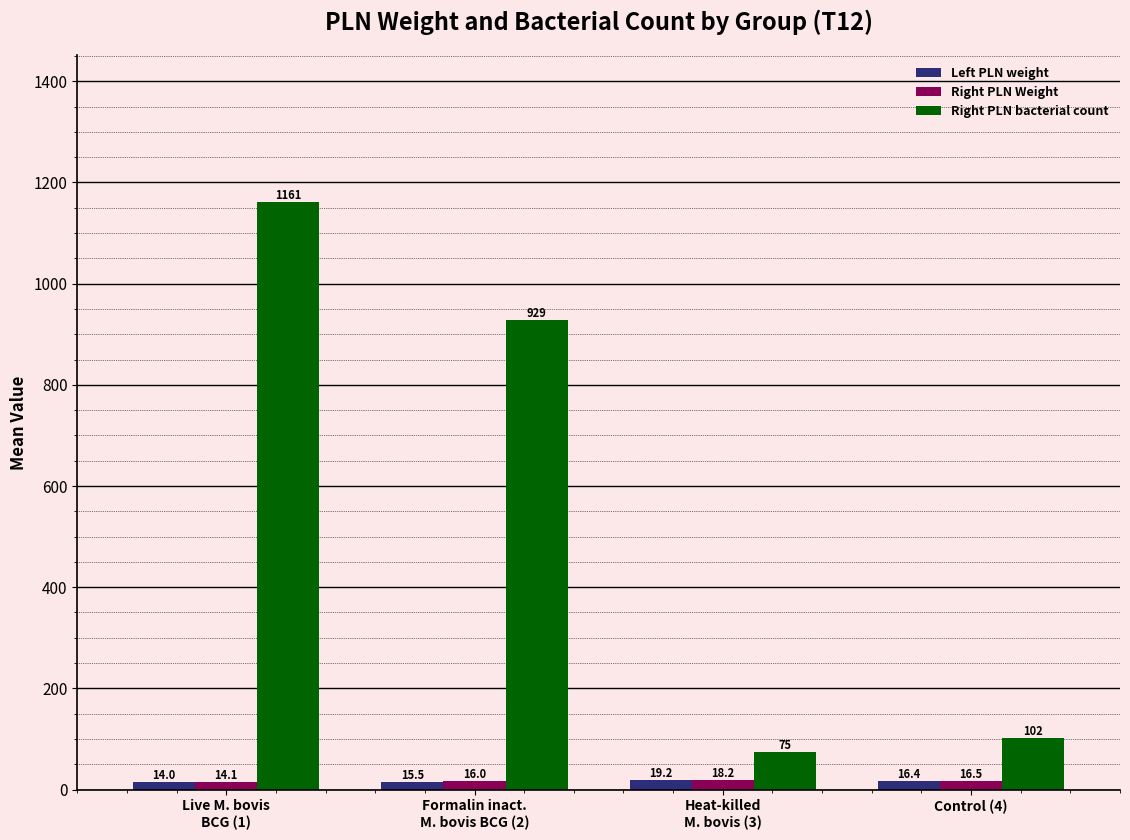

What is the difference between the Right PLN Weight values at Control (4) and Live M. bovis
BCG (1)?

2.4